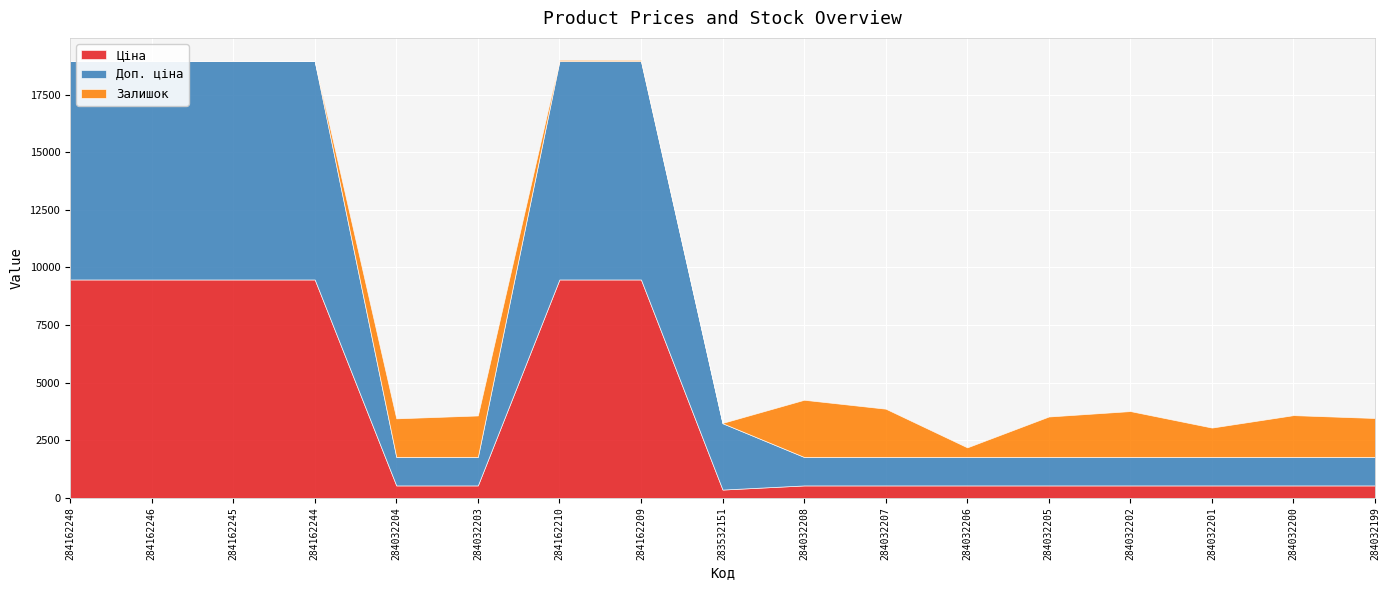

True or false: Ціна has more than 2 interior local peaks.

False